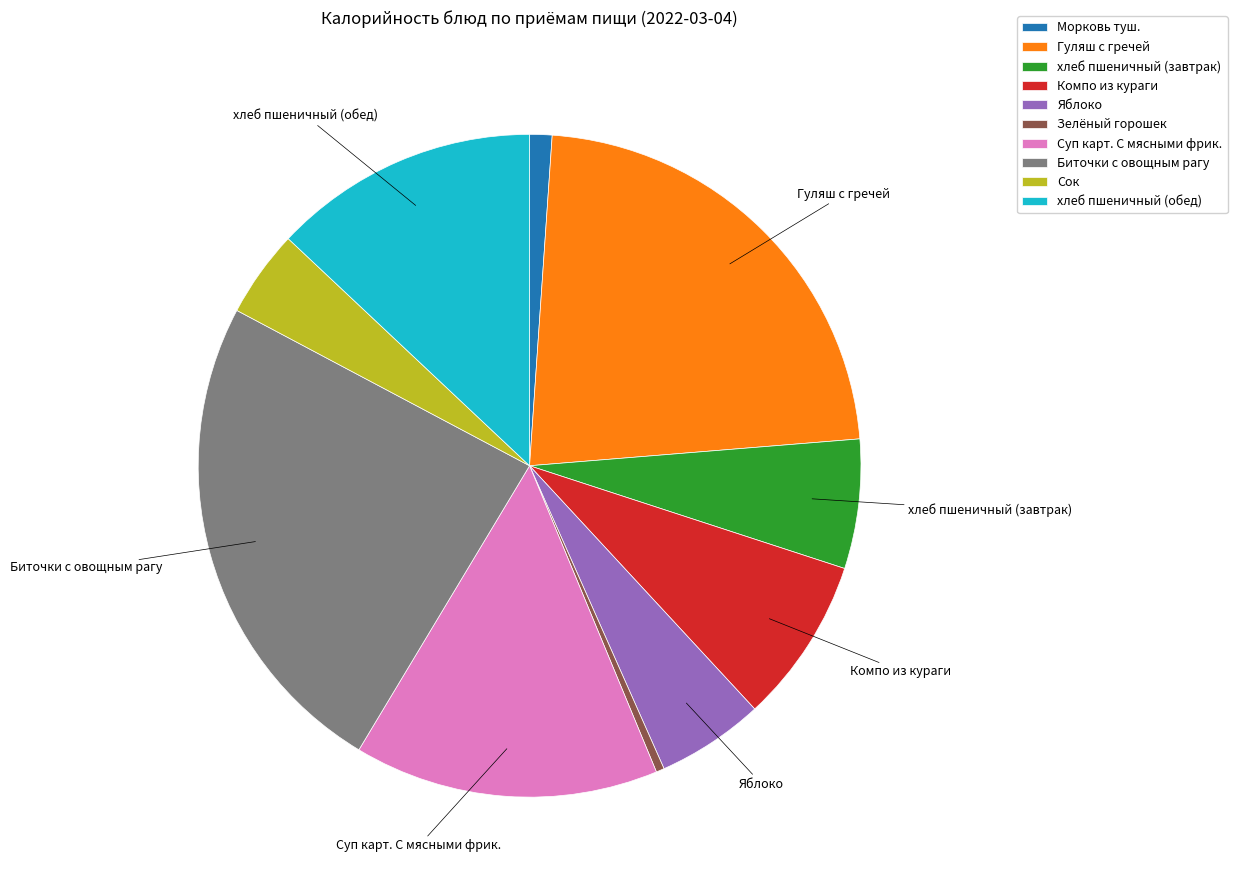

Which category has the smallest portion of the pie?

Зелёный горошек